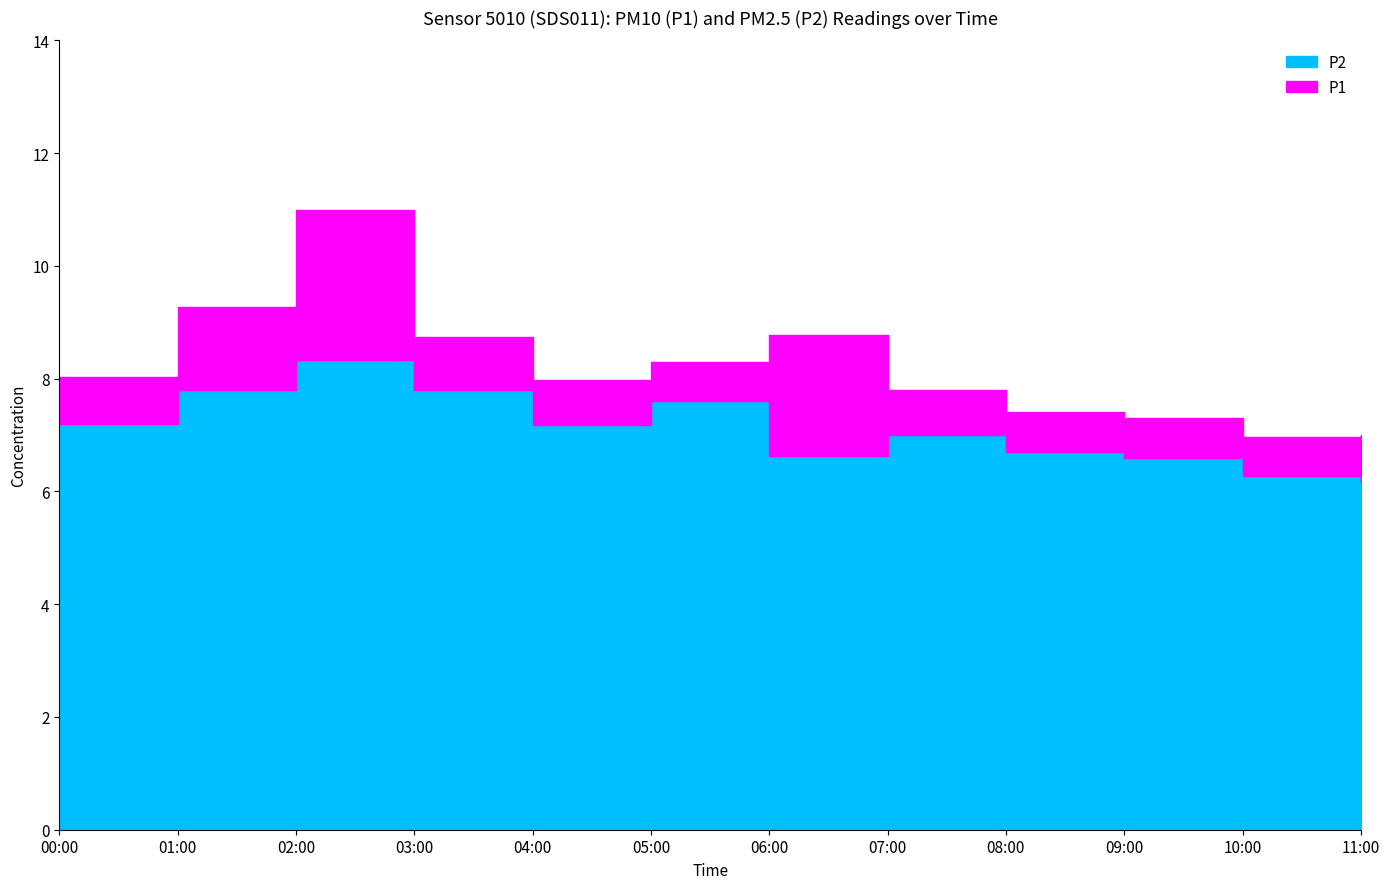

What is the label of the 9th point from the right?

03:00